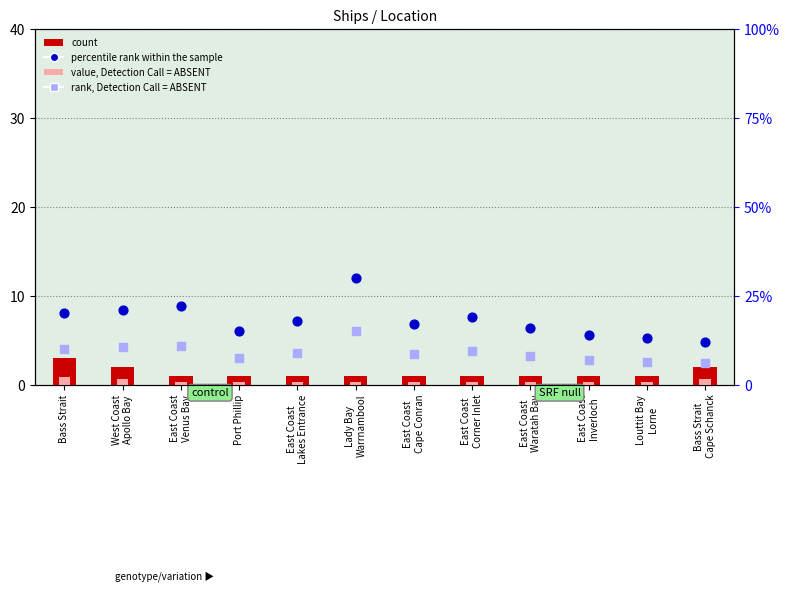

Is the value of value, Detection Call = ABSENT at East Coast
Inverloch greater than the value of rank, Detection Call = ABSENT at East Coast
Venus Bay?

No